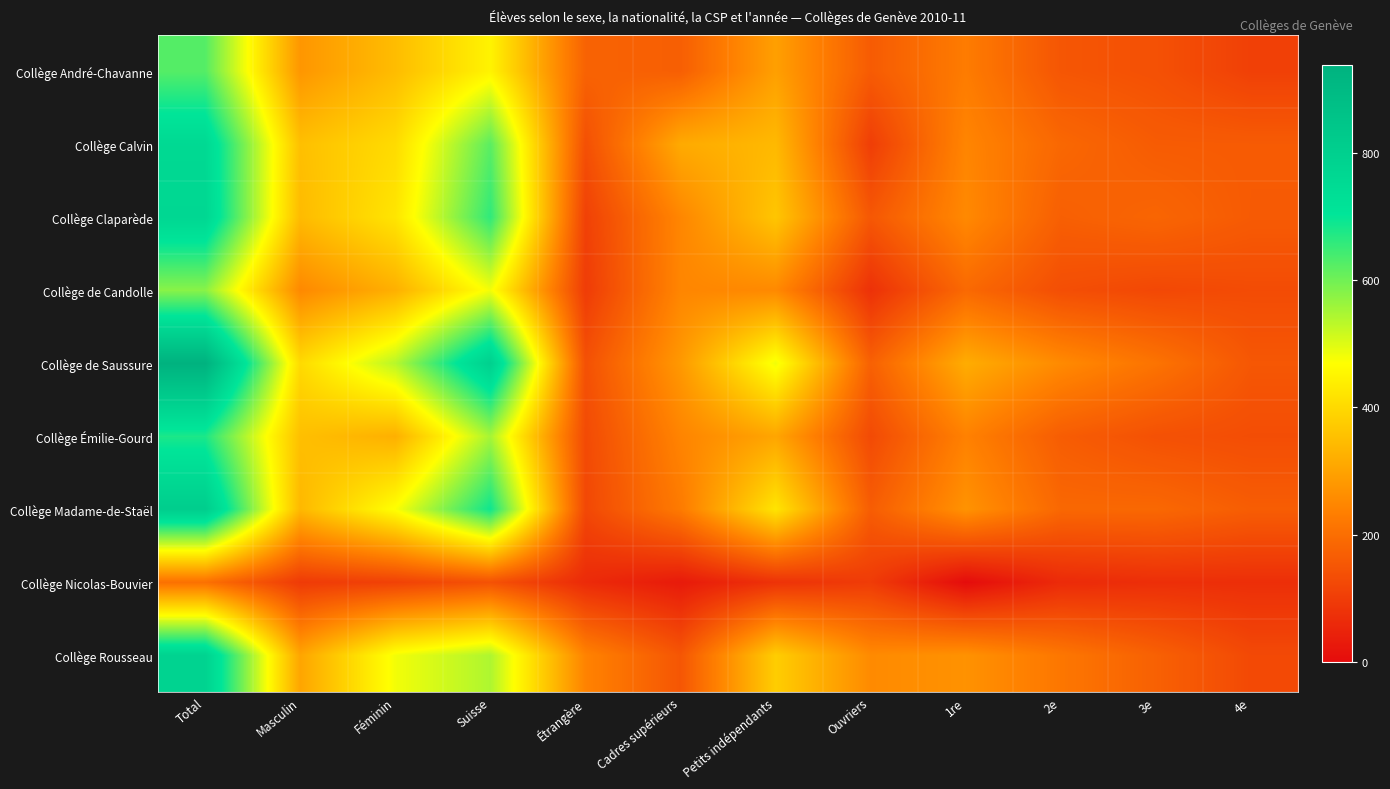

Which has a higher value, Masculin or 1re?

Masculin